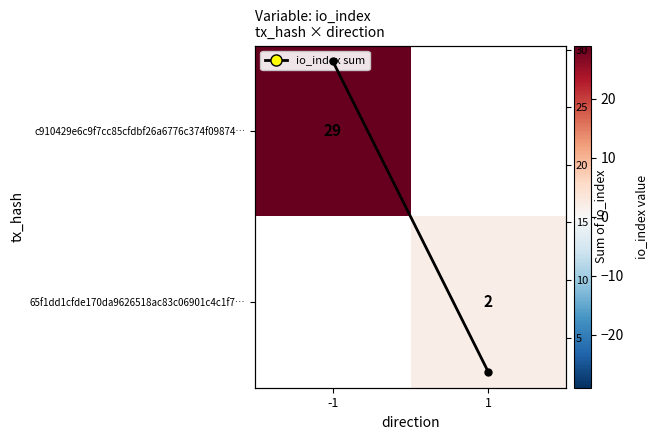

What is the highest value of the c910429e6c9f7cc85cfdbf26a6776c374f09874… series?

29.0